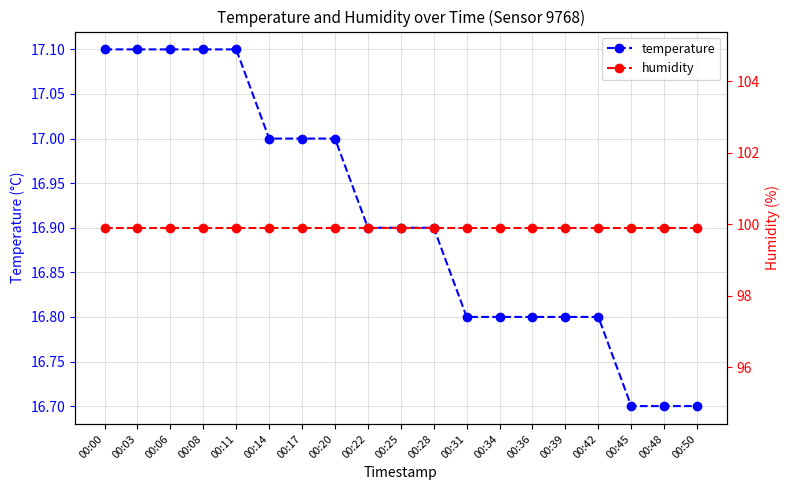

What is the total value across all series at 00:11?

117.0